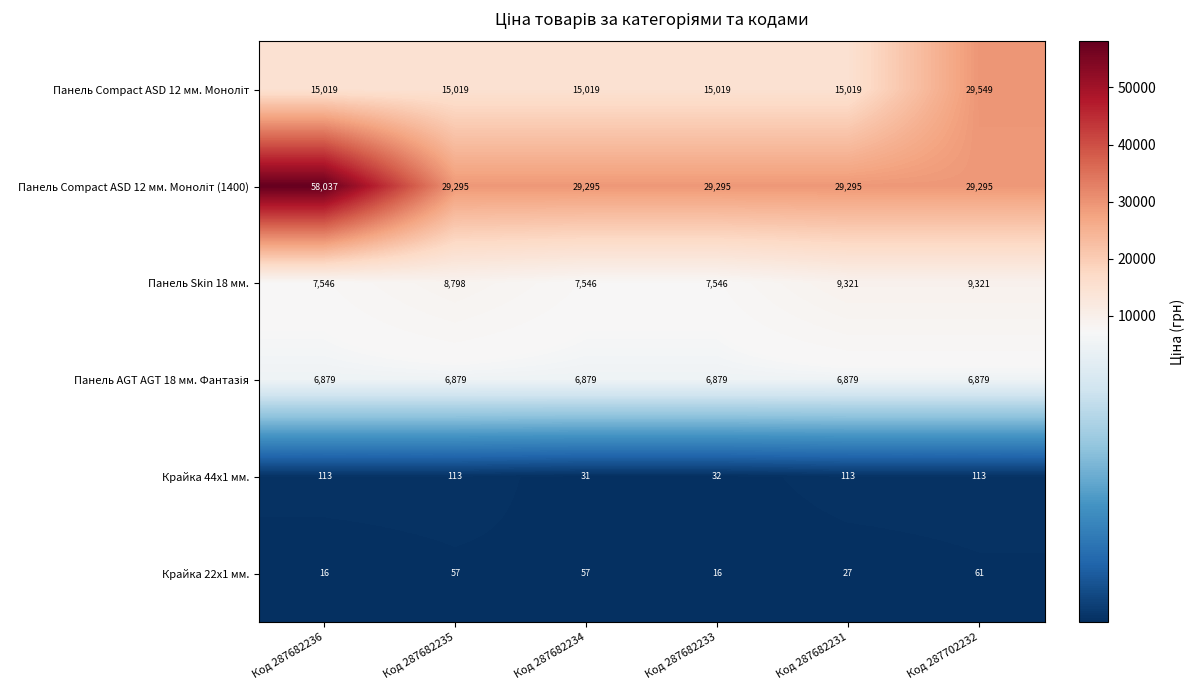

What is the sum of the Панель Skin 18 мм. values at Код 287682234 and Код 287682233?

15092